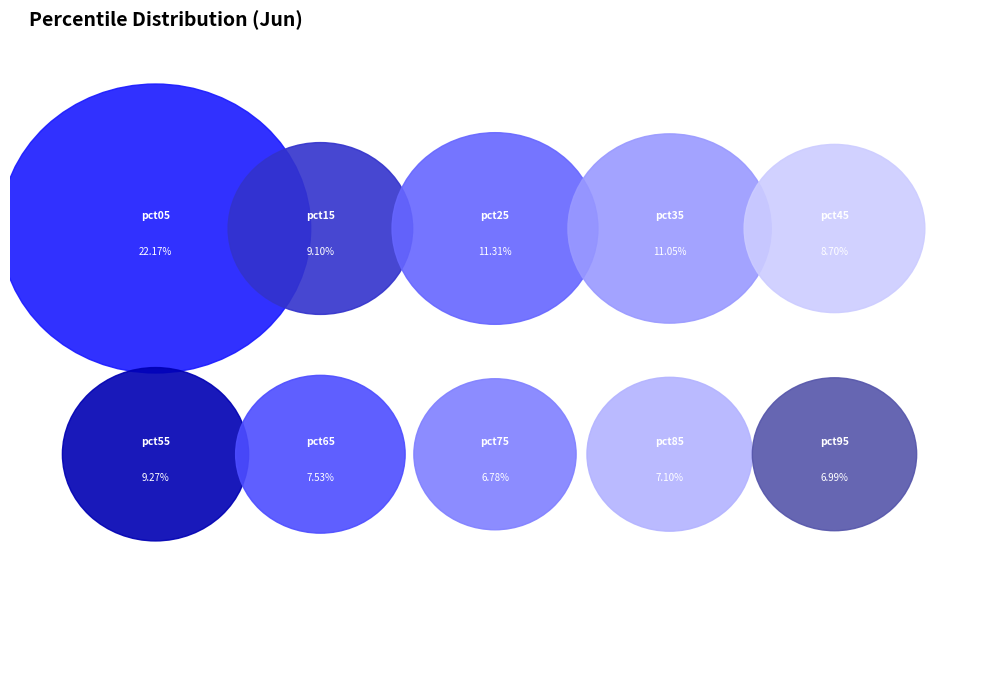

Is it true that pct45 is 9% of the pie?

True